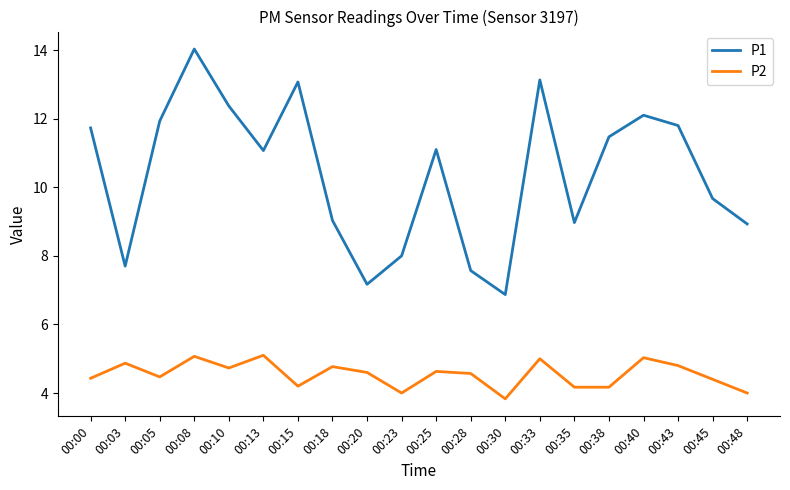

What is the difference between the highest and lowest values at 00:48?

4.9